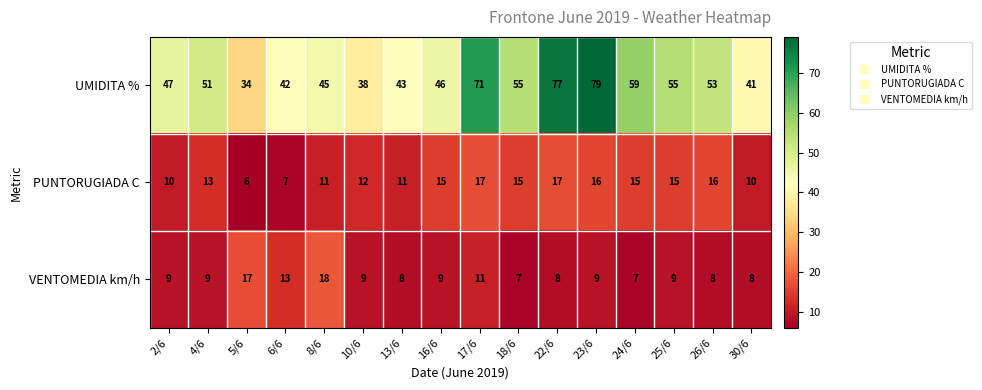

What is the highest value of the PUNTORUGIADA C series?

17